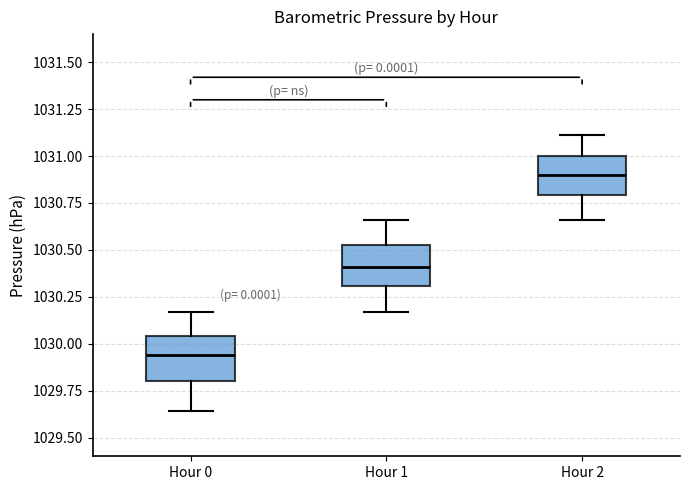

Reading left to right, read every box against the y-axis: the position of its median line, the range the box covers, and the ends of its whiskers. The values are not printed on the chart, so give them approximately, as read against the axis.

Hour 0: median 1029.95, box 1029.80 to 1030.05, whiskers 1029.65 to 1030.15
Hour 1: median 1030.40, box 1030.30 to 1030.55, whiskers 1030.15 to 1030.65
Hour 2: median 1030.90, box 1030.80 to 1031.00, whiskers 1030.65 to 1031.10